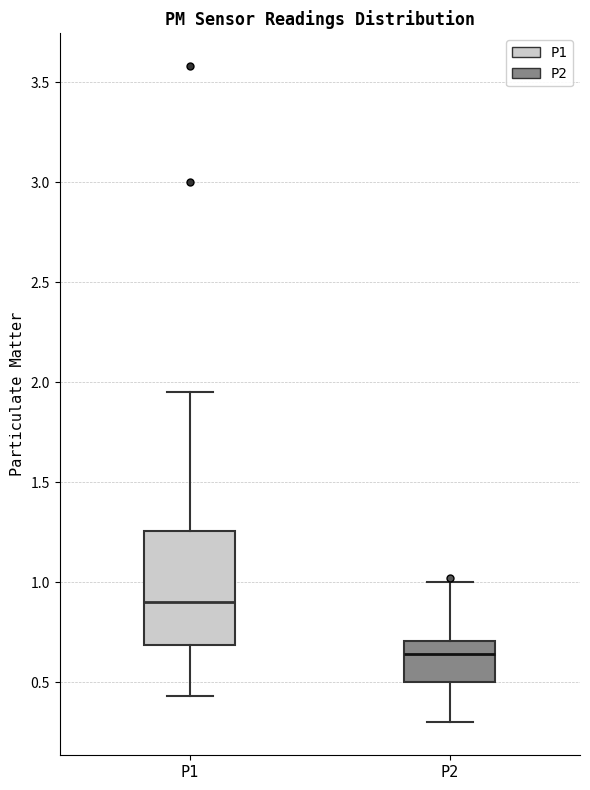

Reading left to right, transcribe this box plot: for each box, give where its median line is, the range the box spans, and where its two whiskers end, as read against the y-axis. The values are not printed on the chart, so give them approximately, as read against the axis.

P1: median 0.90, box 0.70 to 1.25, whiskers 0.45 to 1.95
P2: median 0.65, box 0.50 to 0.70, whiskers 0.30 to 1.00